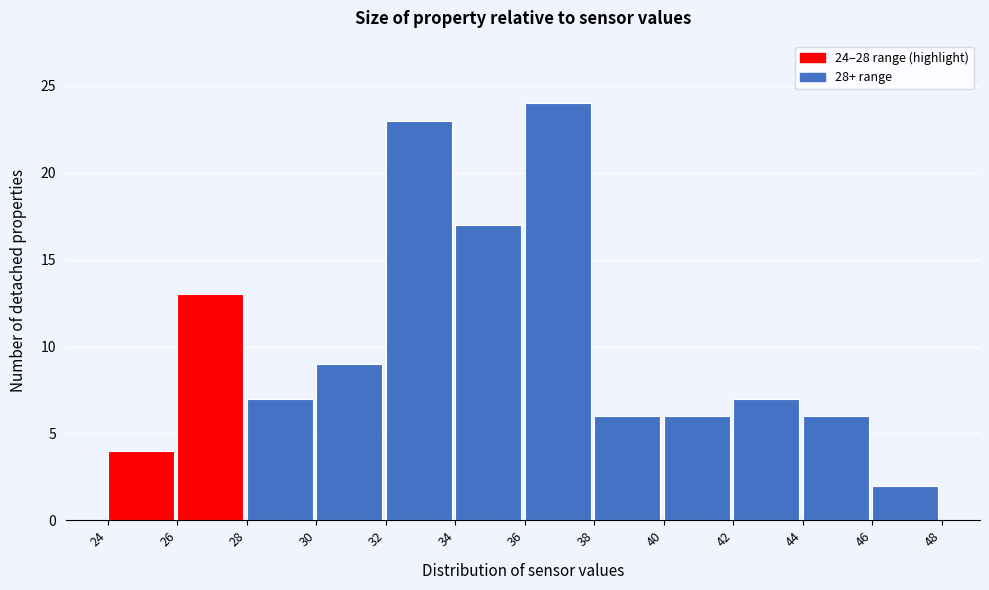

Over which range of the x-axis is the bar tallest?

36 to 38